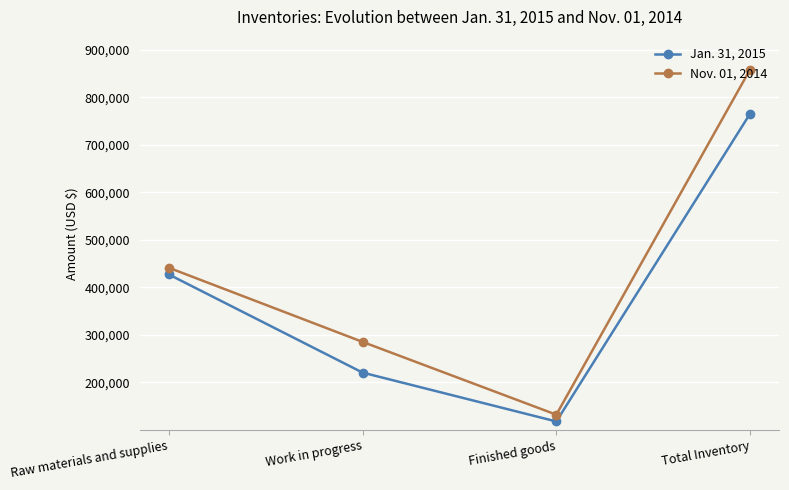

At which label does Jan. 31, 2015 reach its minimum?

Finished goods